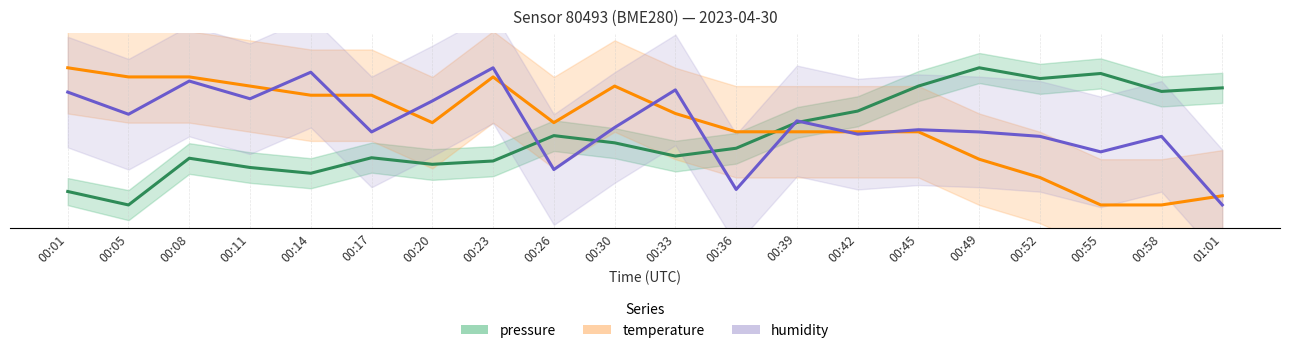

Between 00:05 and 00:33, which series saw the biggest shift?

pressure